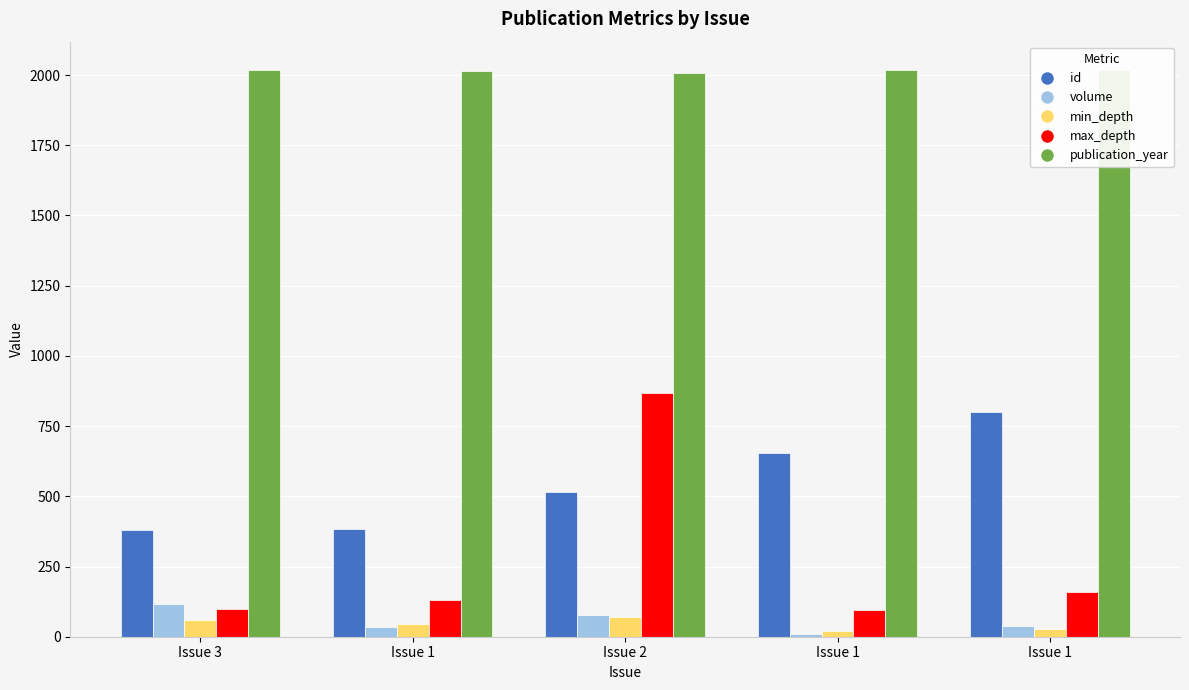

Reading right to left, extract all data points from this chart.

id: 799	655	517	382	380
volume: 38	9	78	35	115
min_depth: 26	20	70	45	60
max_depth: 158	96	869	130	100
publication_year: 2018	2017	2006	2016	2017